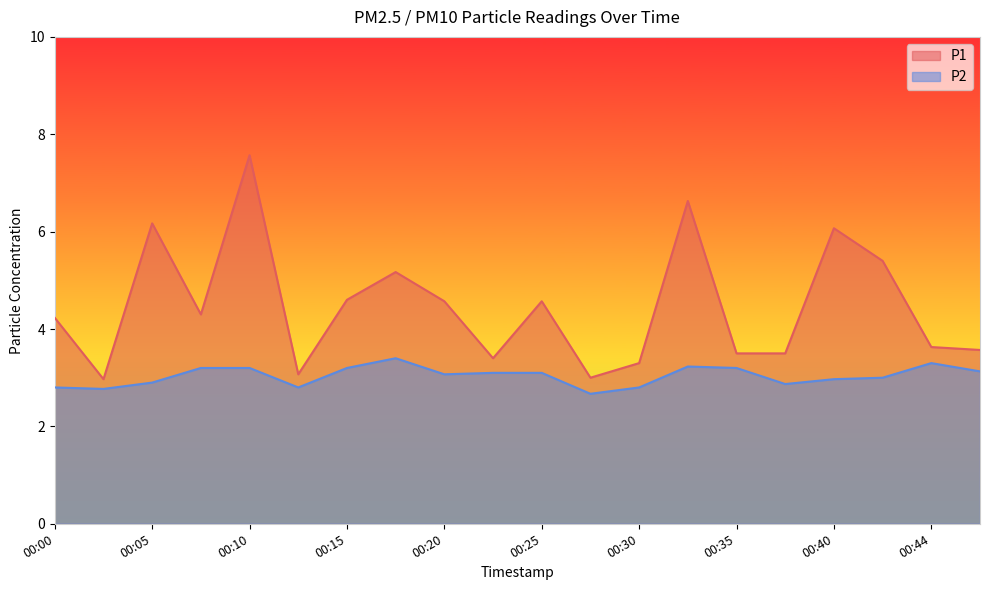

What are all the series names shown in the legend?

P1, P2